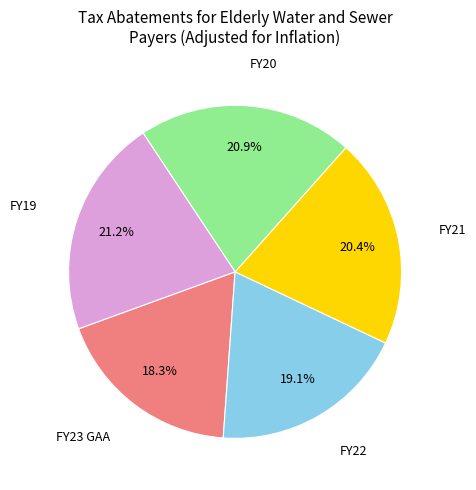

Does any single category account for the majority?

No